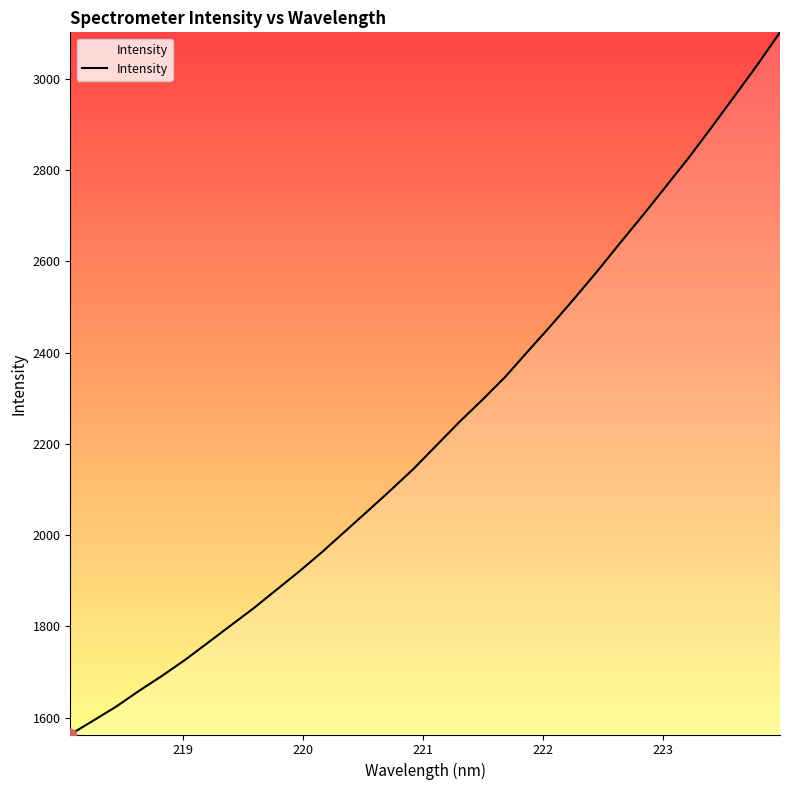

What is the minimum value shown in the chart?

1563.2